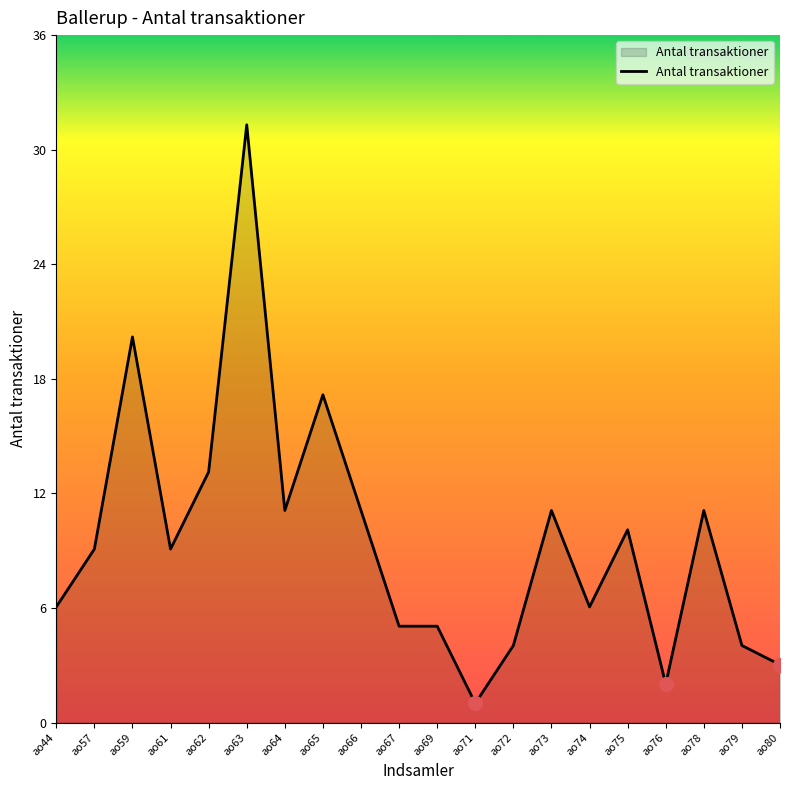

What is the difference between the maximum and minimum values?

30